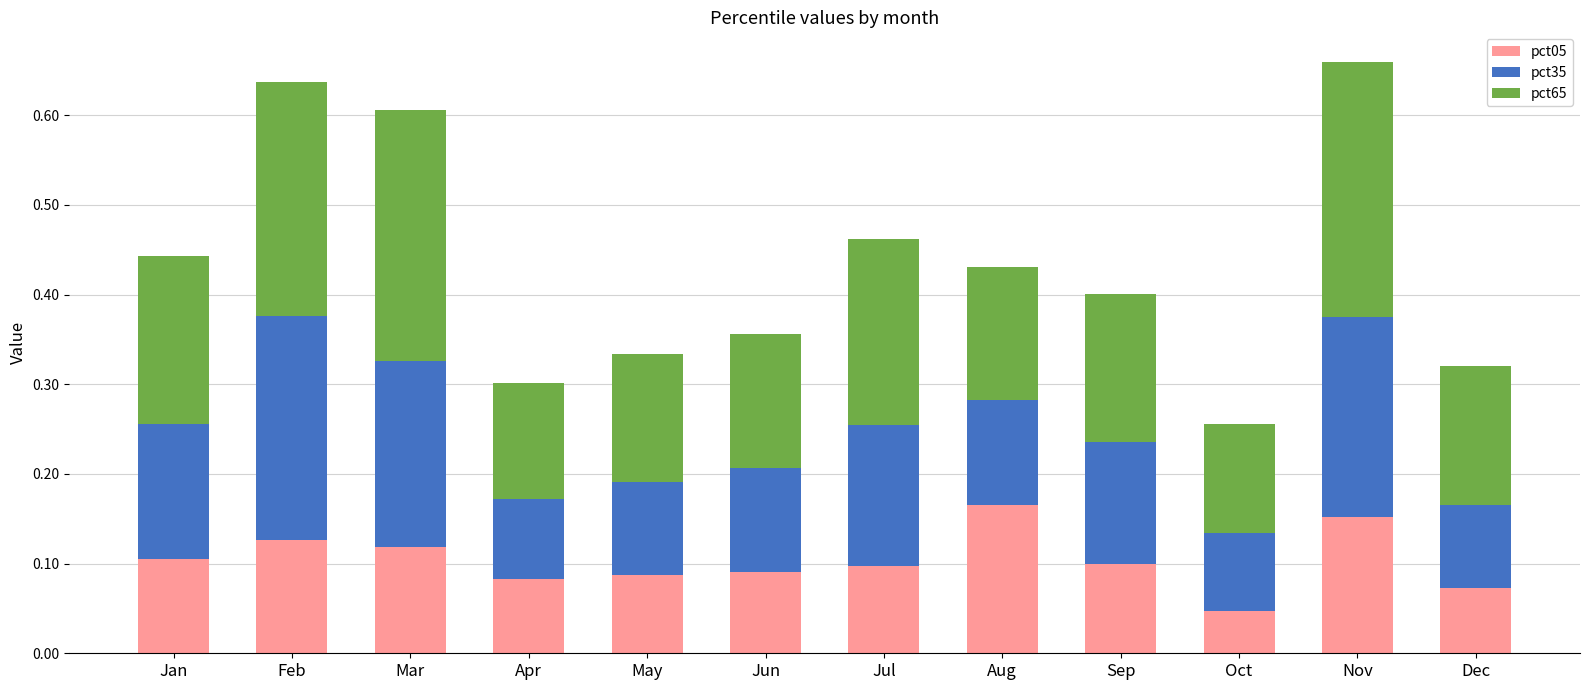

How many distinct data groups are displayed?

3